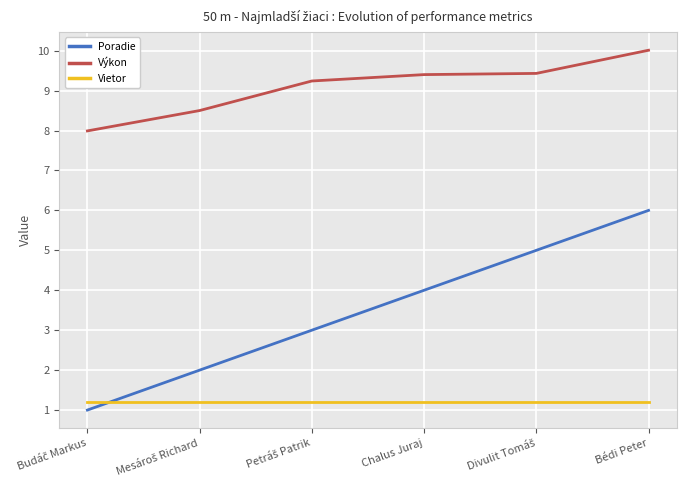

What are all the series names shown in the legend?

Poradie, Výkon, Vietor